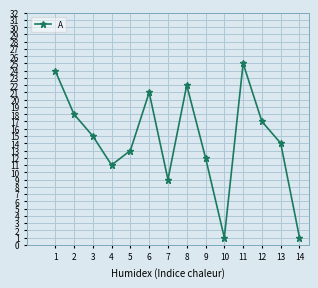

Which label corresponds to the largest value in the chart?

11